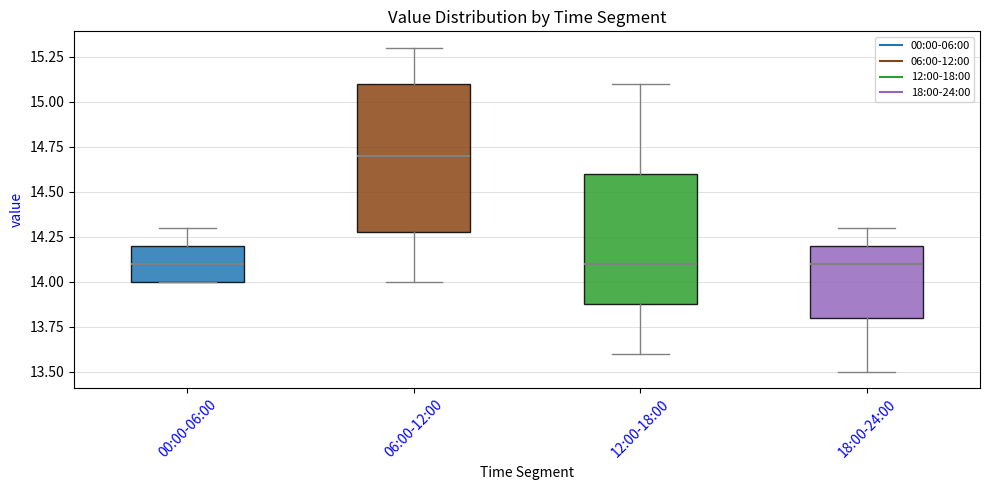

Reading left to right, read every box against the y-axis: the position of its median line, the range the box covers, and the ends of its whiskers. The values are not printed on the chart, so give them approximately, as read against the axis.

00:00-06:00: median 14.1, box 14.0 to 14.2, whiskers 14.0 to 14.3
06:00-12:00: median 14.7, box 14.3 to 15.1, whiskers 14.0 to 15.3
12:00-18:00: median 14.1, box 13.9 to 14.6, whiskers 13.6 to 15.1
18:00-24:00: median 14.1, box 13.8 to 14.2, whiskers 13.5 to 14.3